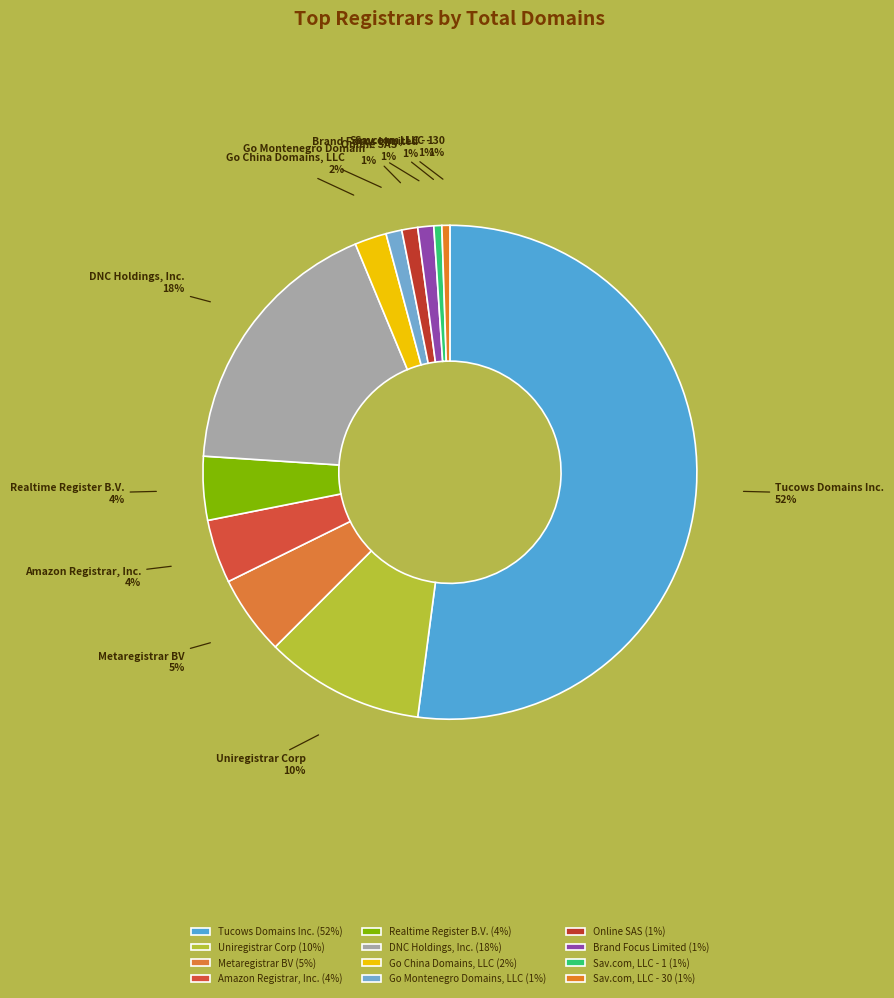

How many segments does this pie chart have?

12